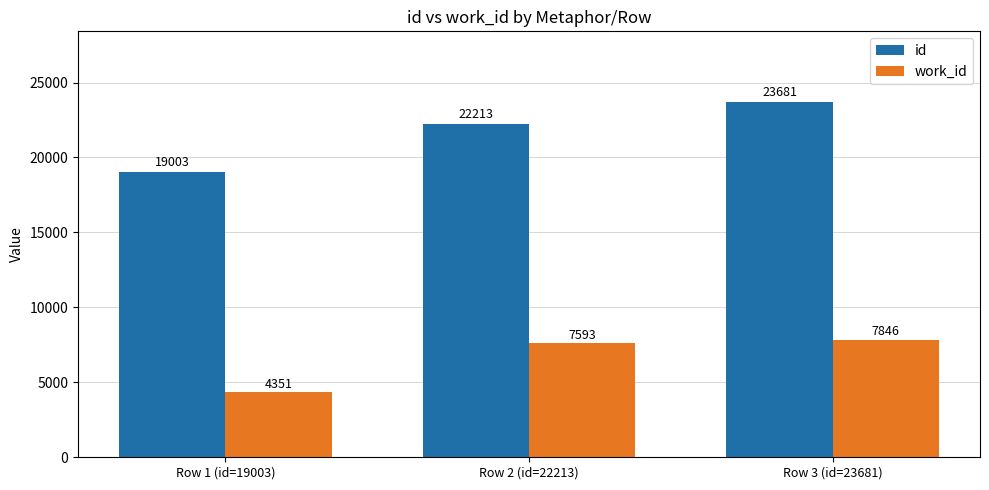

Are the bars grouped side by side (vs. stacked)?

Yes